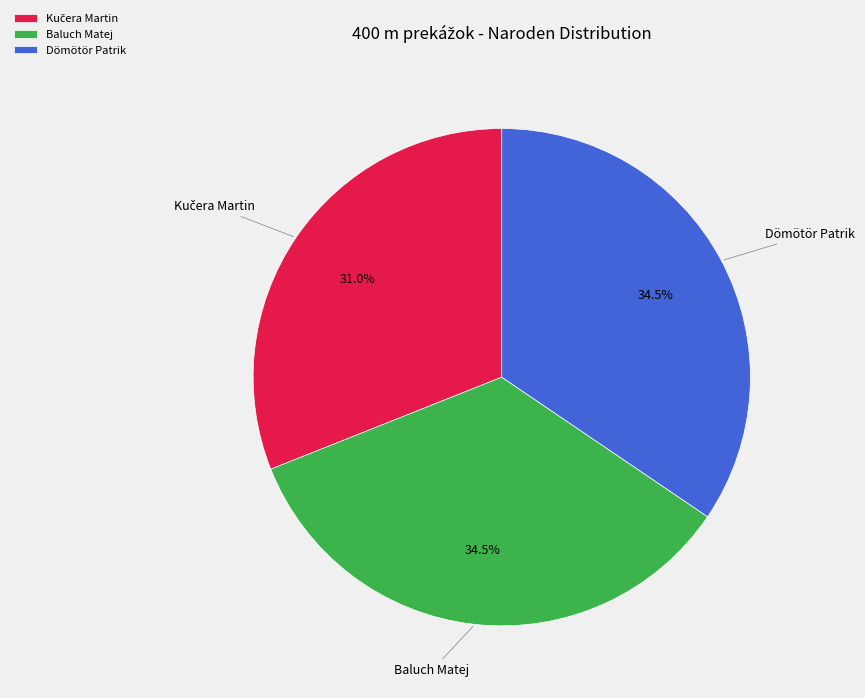

The Baluch Matej slice represents 1% of the pie. True or false?

False